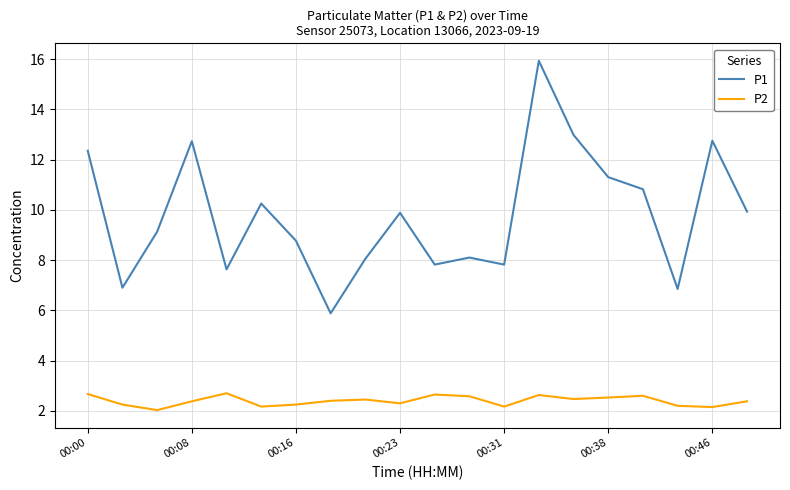

What is the greatest value displayed?

15.9